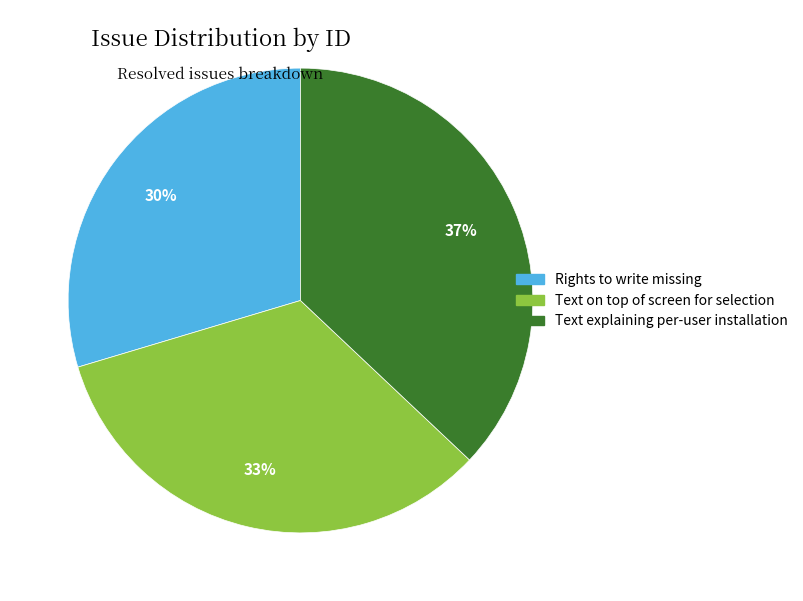

Which slice is the smallest?

Rights to write missing